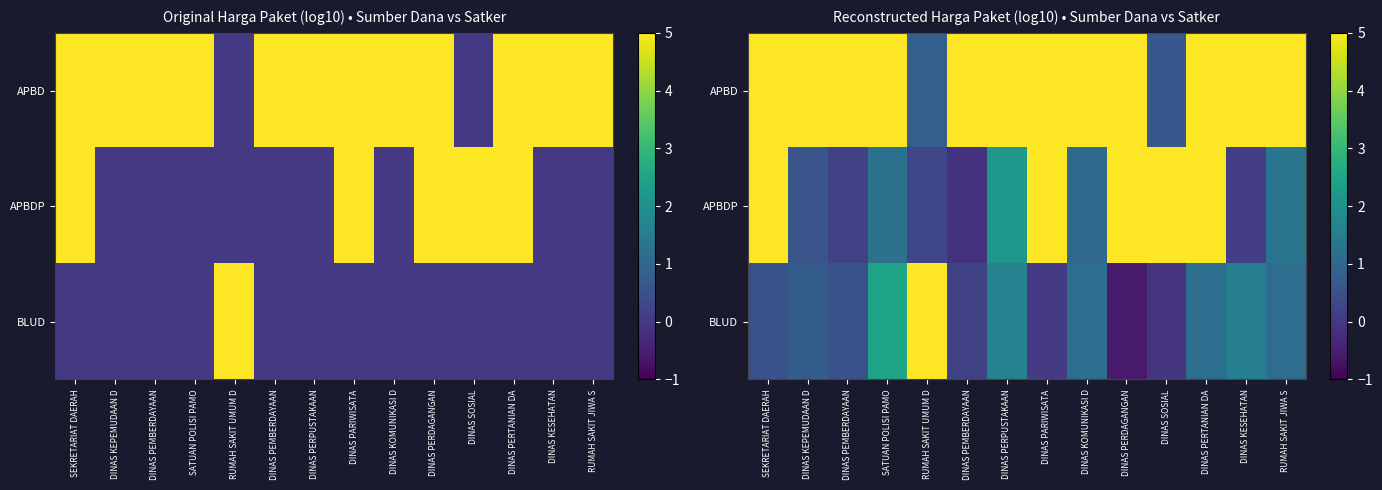

Which label corresponds to the smallest value in the chart?

DINAS PERDAGANGAN